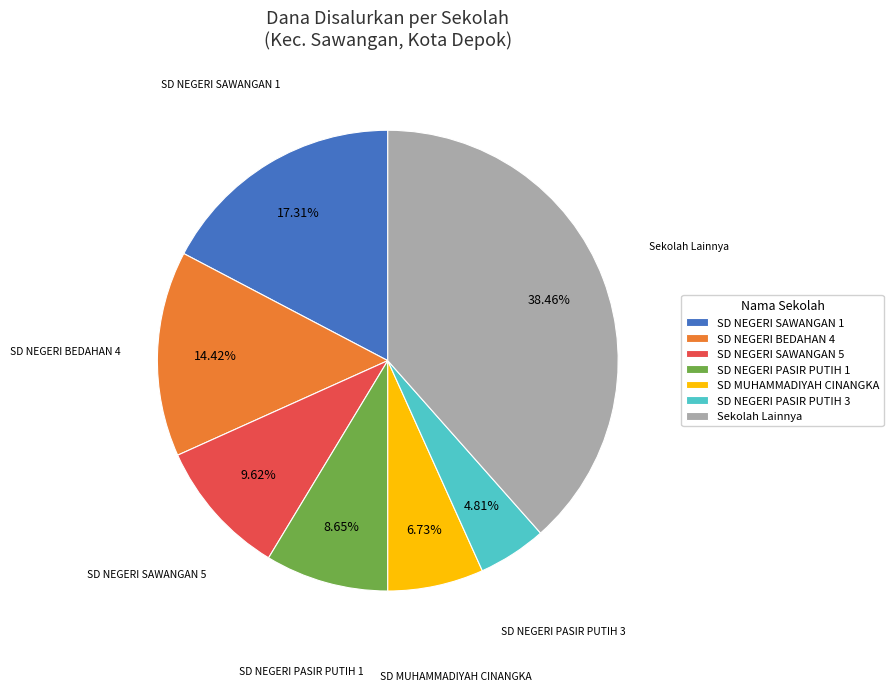

Is the sum of Sekolah Lainnya and SD NEGERI BEDAHAN 4 greater than half?

Yes